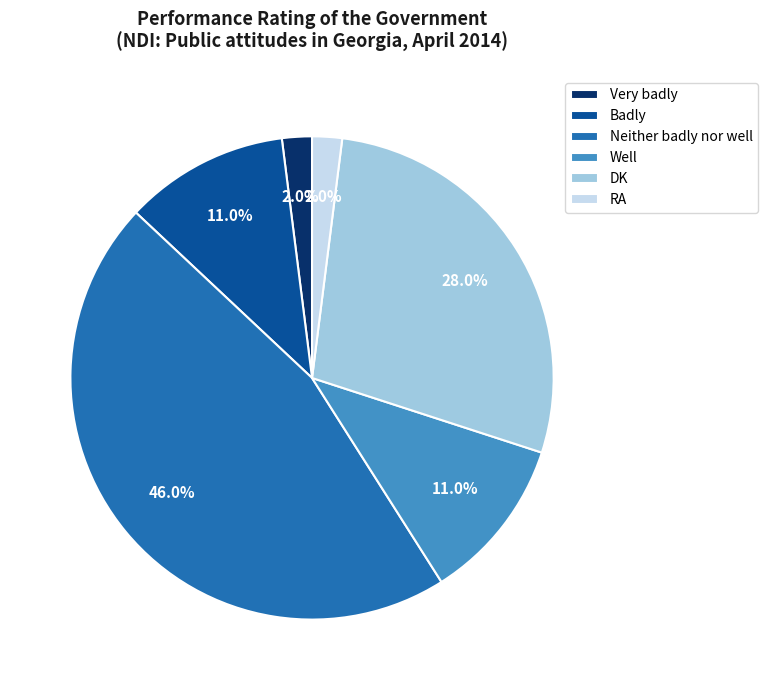

Is there any slice that represents more than half of the pie?

No